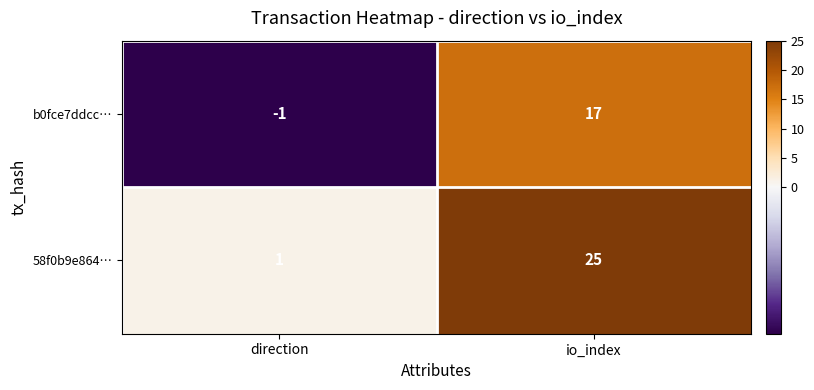

At how many categories does at least one series exceed 5?

1